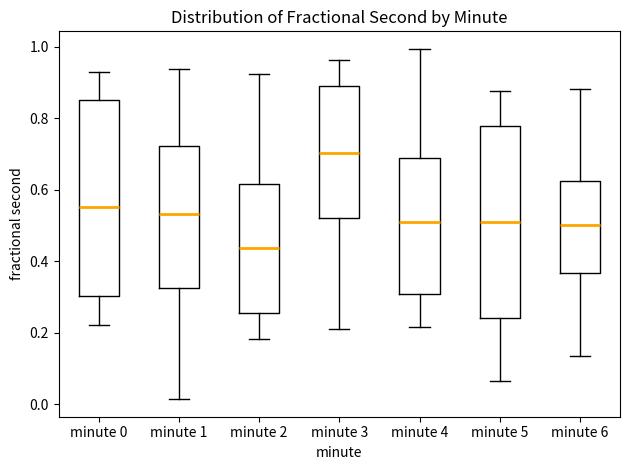

Reading left to right, transcribe this box plot: for each box, give where its median line is, the range the box spans, and where its two whiskers end, as read against the y-axis. The values are not printed on the chart, so give them approximately, as read against the axis.

minute 0: median 0.56, box 0.30 to 0.86, whiskers 0.22 to 0.92
minute 1: median 0.54, box 0.32 to 0.72, whiskers 0.02 to 0.94
minute 2: median 0.44, box 0.26 to 0.62, whiskers 0.18 to 0.92
minute 3: median 0.70, box 0.52 to 0.88, whiskers 0.22 to 0.96
minute 4: median 0.52, box 0.30 to 0.70, whiskers 0.22 to 1.00
minute 5: median 0.50, box 0.24 to 0.78, whiskers 0.06 to 0.88
minute 6: median 0.50, box 0.36 to 0.62, whiskers 0.14 to 0.88